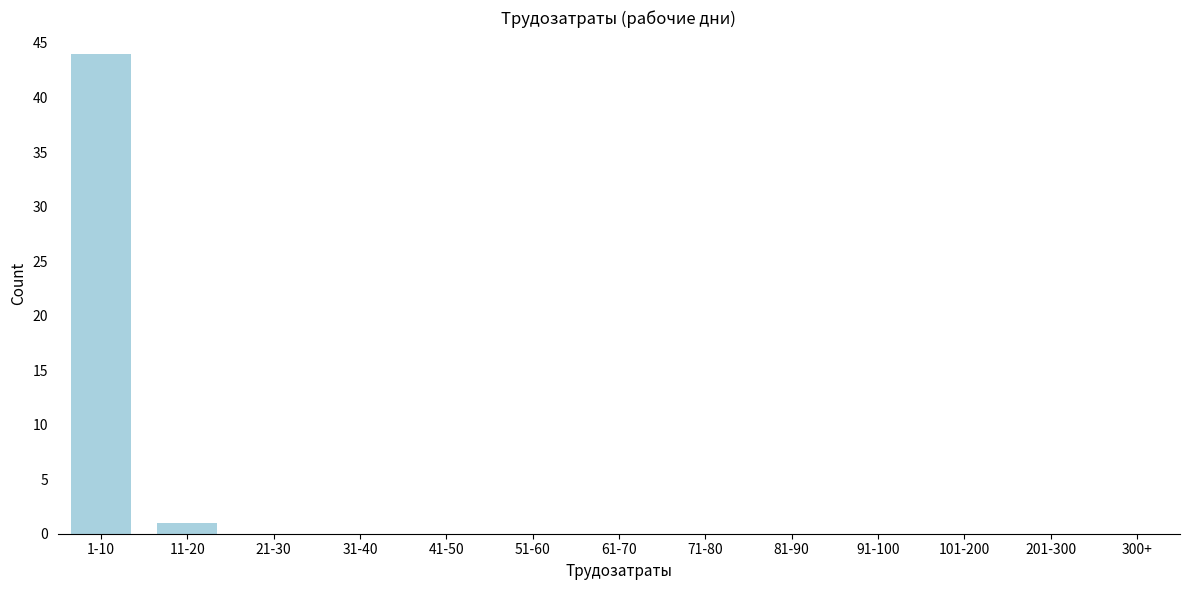

Reading right to left, list all the values displayed in this chart.

300+=0	201-300=0	101-200=0	91-100=0	81-90=0	71-80=0	61-70=0	51-60=0	41-50=0	31-40=0	21-30=0	11-20=1	1-10=44